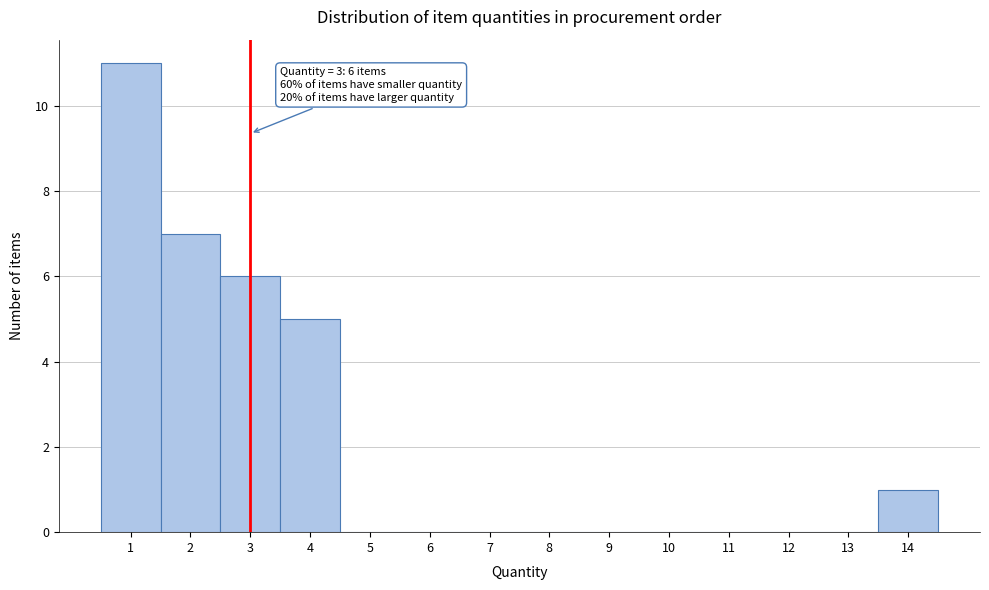

Over which range of the x-axis is the bar tallest?

0.5 to 1.5